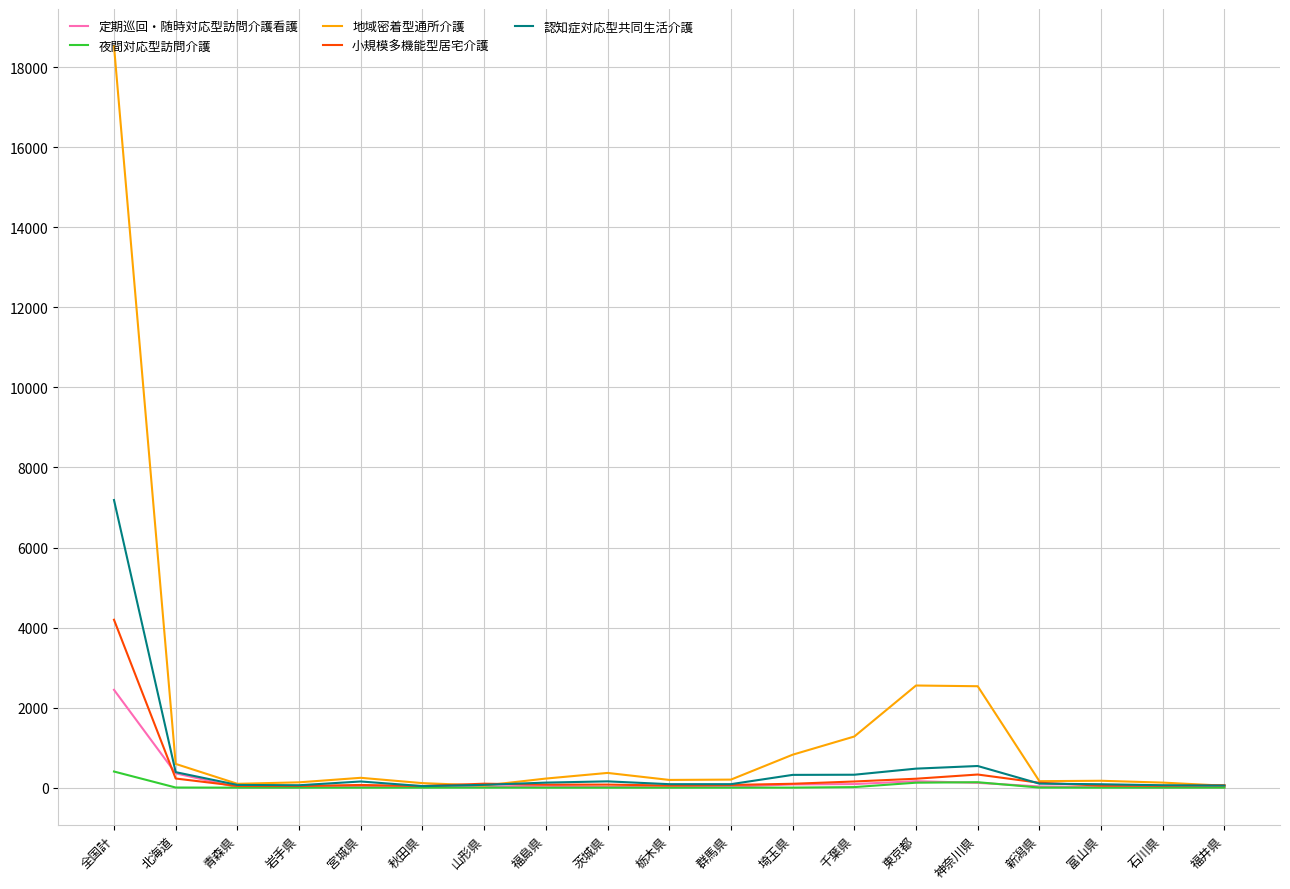

Which series changed the most between 全国計 and 埼玉県?

地域密着型通所介護